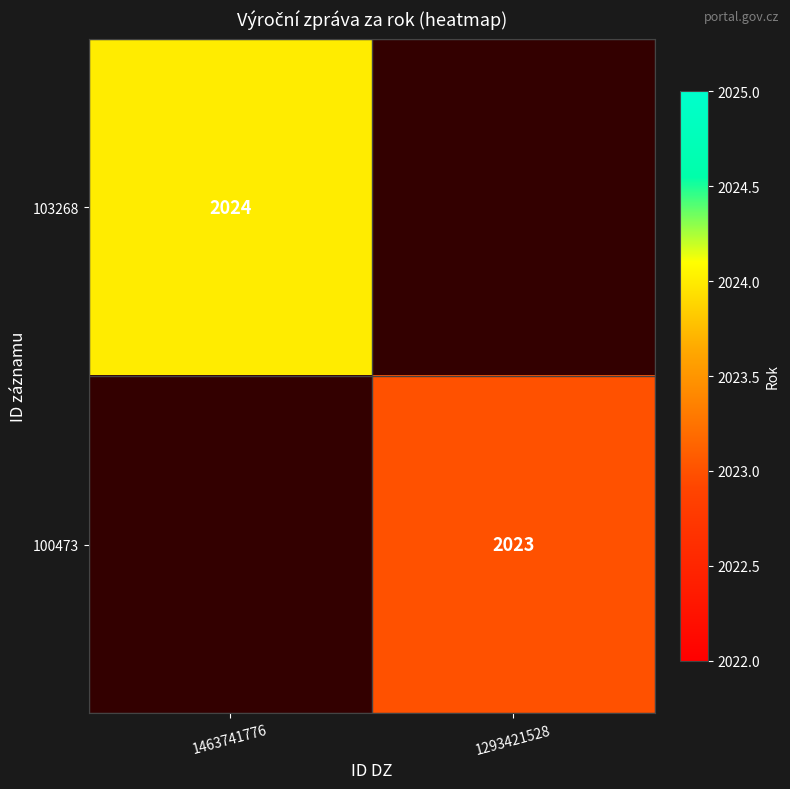

Is the value of 100473 at 1293421528 greater than the value of 103268 at 1463741776?

No